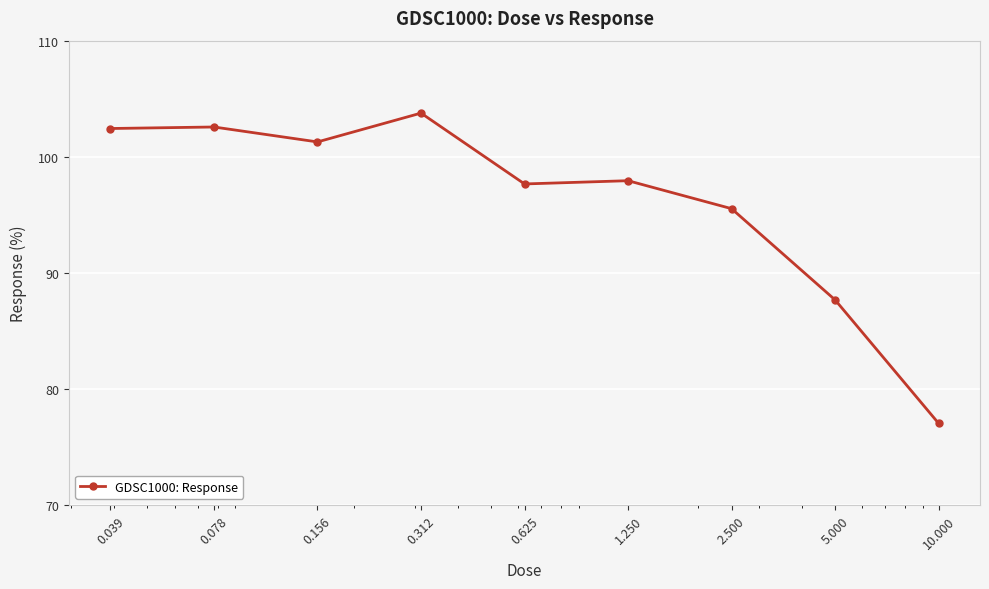

What is the maximum value shown in the chart?

103.8